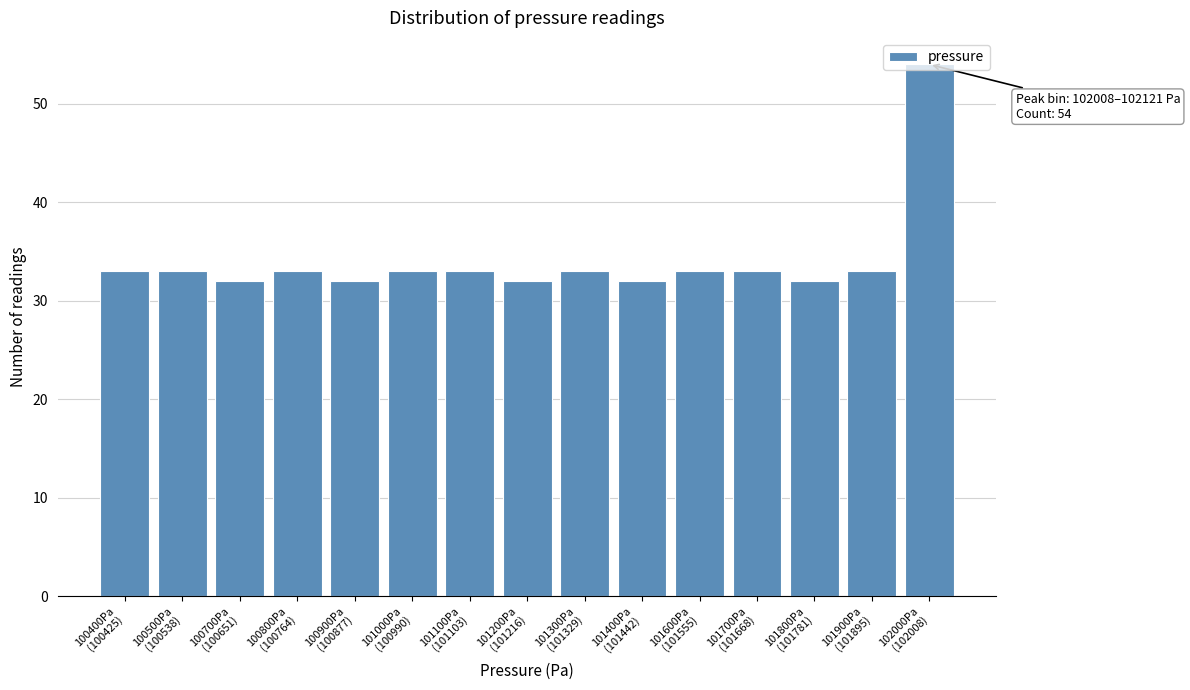

What is the minimum value shown in the chart?

32